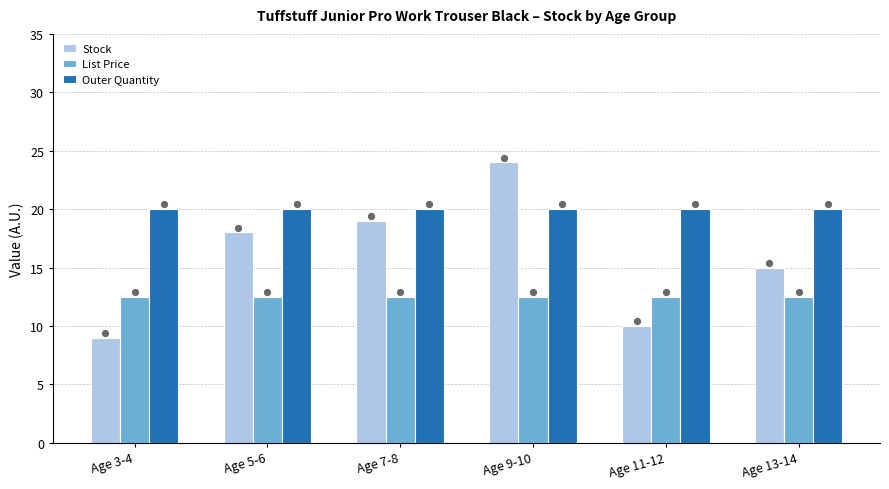

Which series has the largest total across all categories?

Outer Quantity